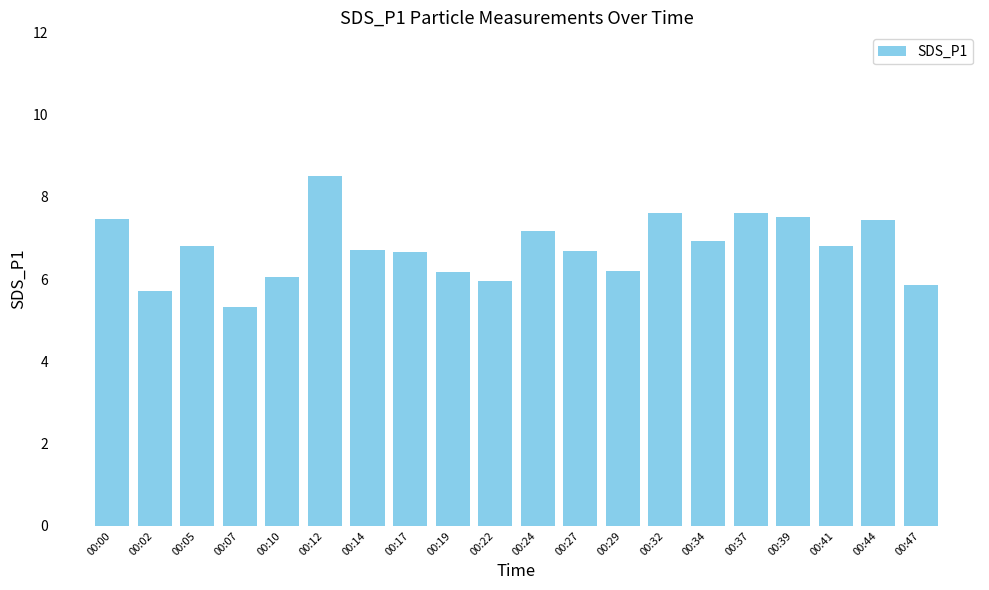

What is the value of the 17th bar from the left?

7.5